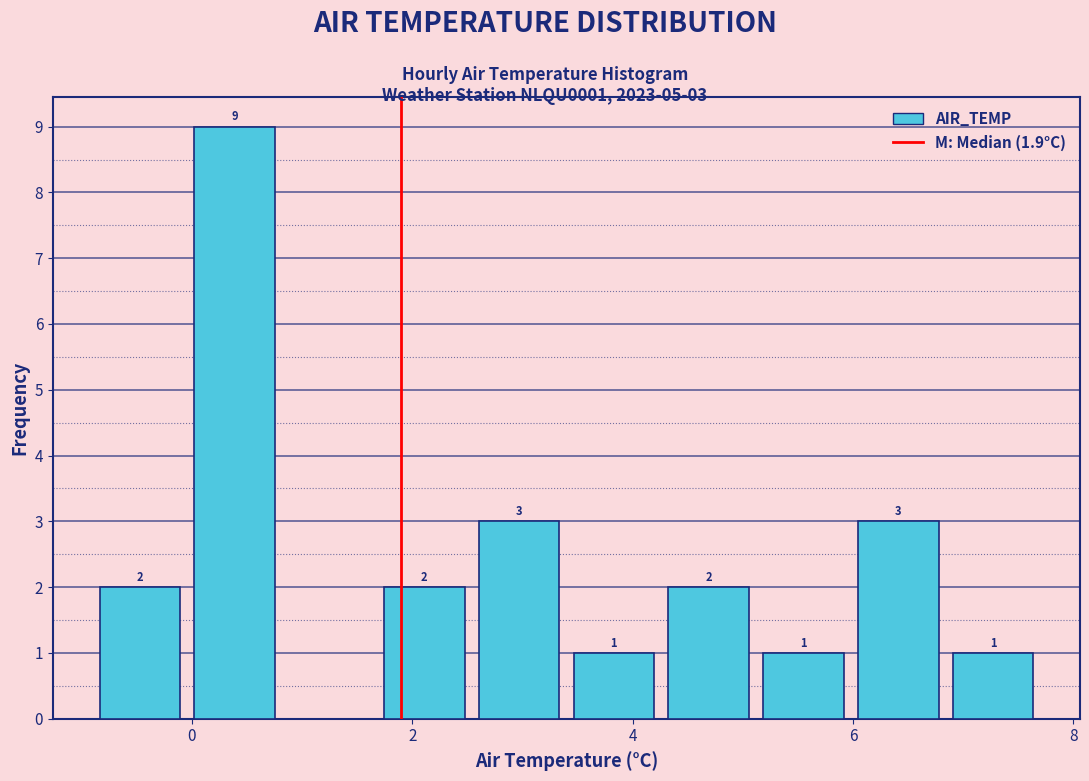

Over which range of the x-axis is the bar tallest?

-0.04 to 0.82